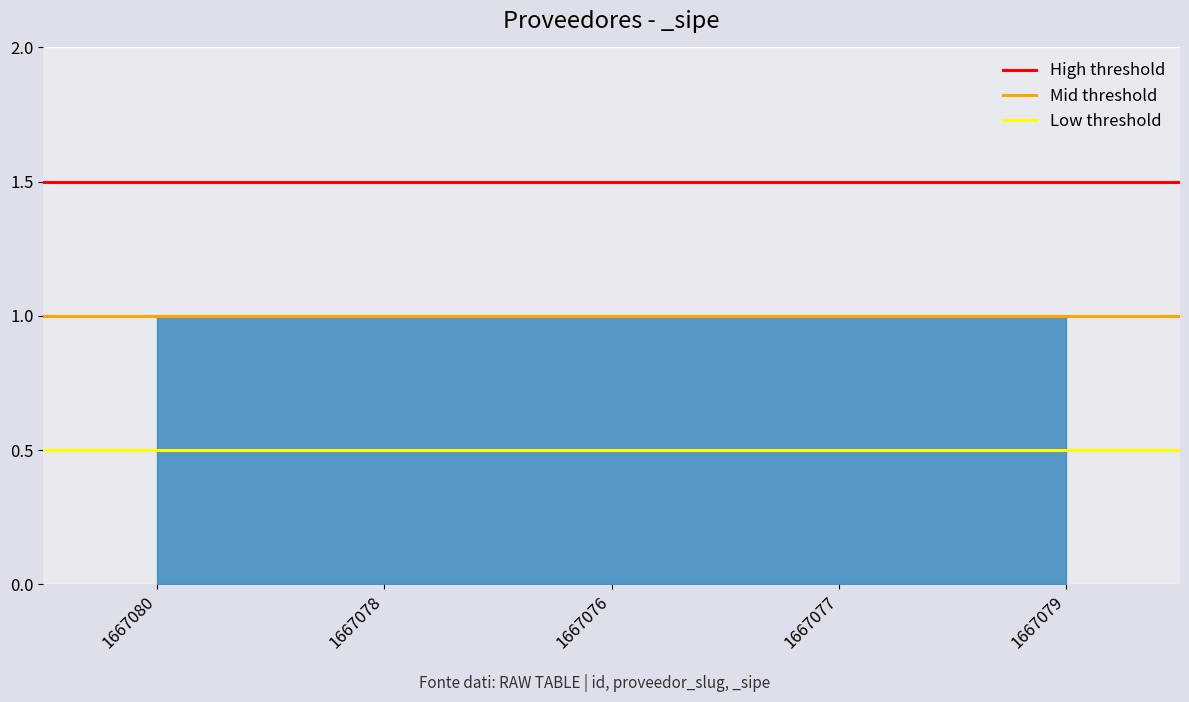

What is the maximum value shown in the chart?

1.5